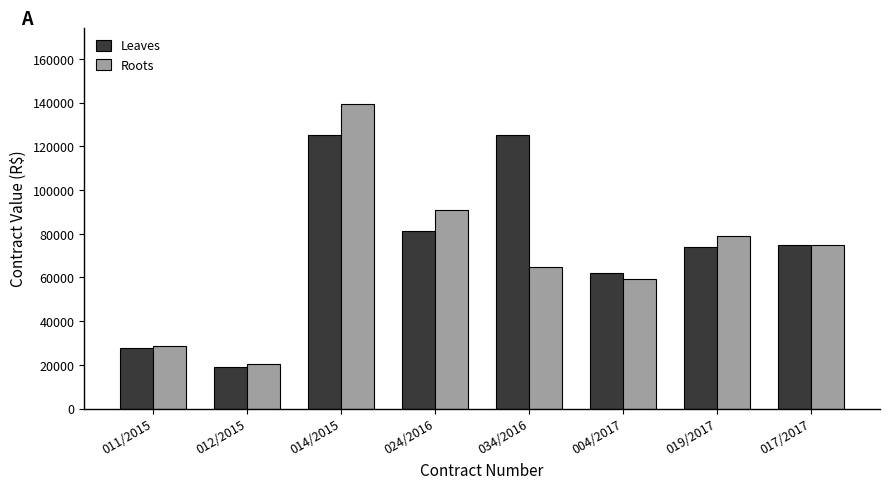

What is the label of the 5th bar from the right?

024/2016